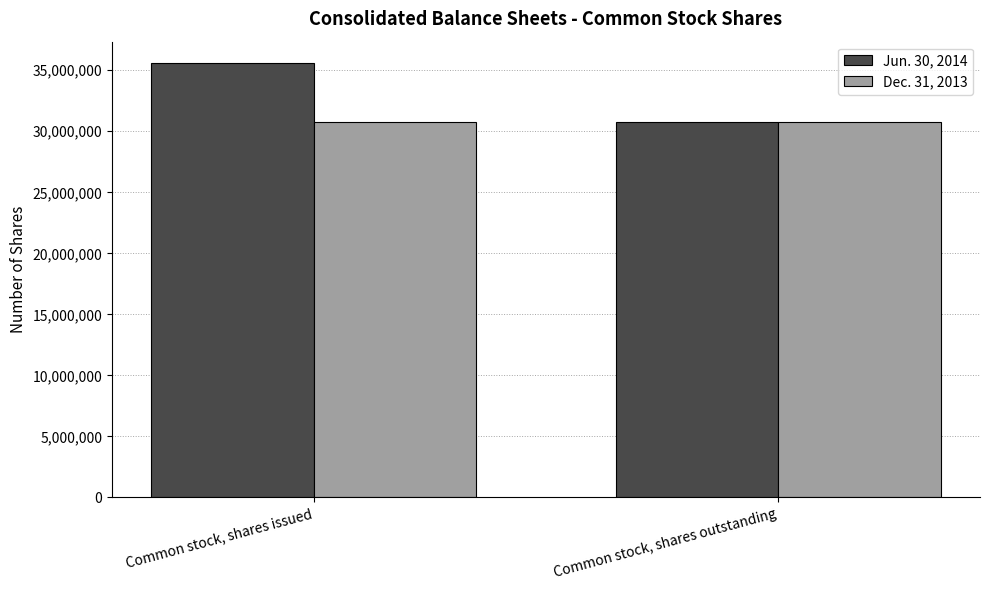

What are all the series names shown in the legend?

Jun. 30, 2014, Dec. 31, 2013